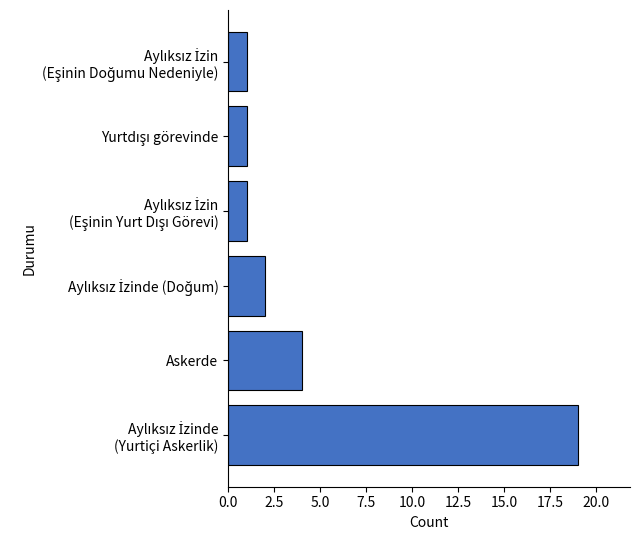

What is the minimum value shown in the chart?

1